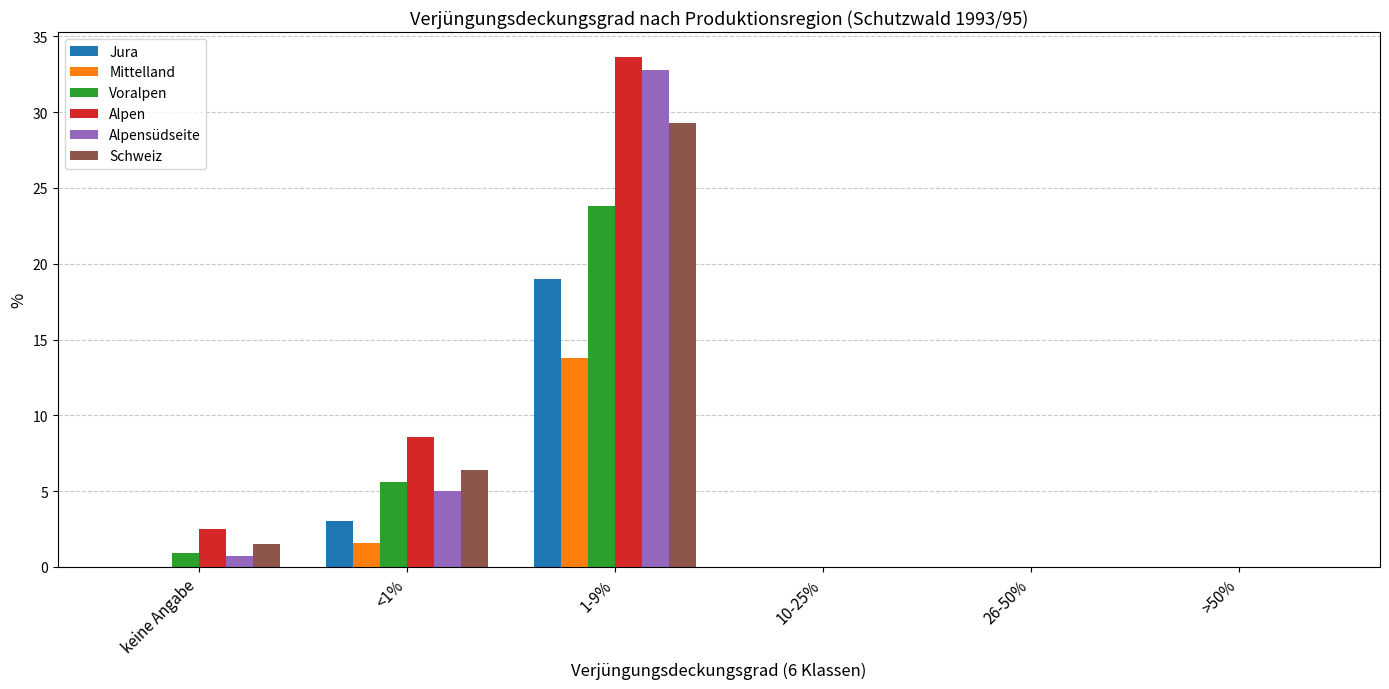

Is it true that Mittelland equals 13.8 at 1-9%?

True